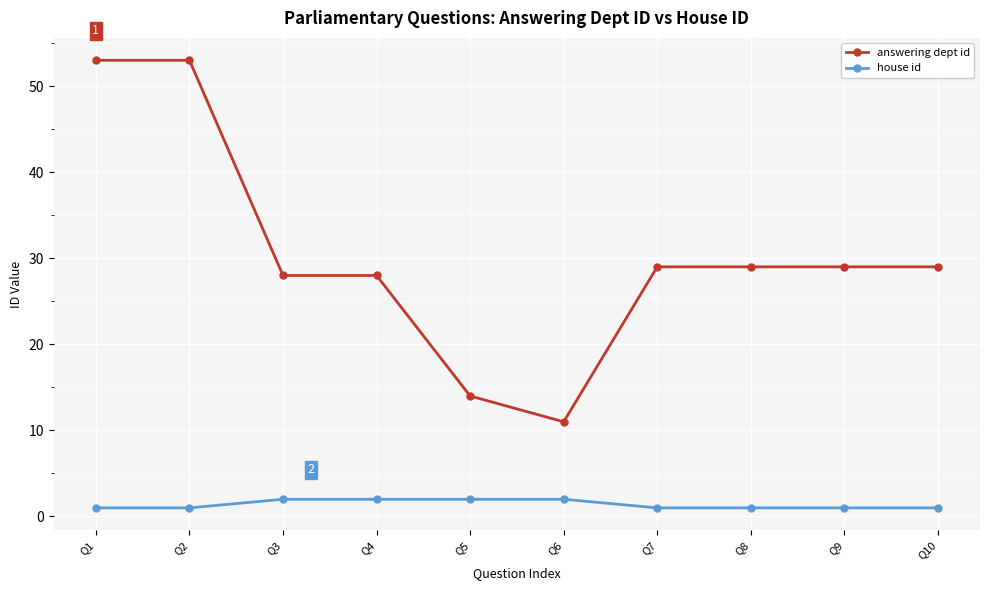

True or false: house id and answering dept id cross at least once.

False